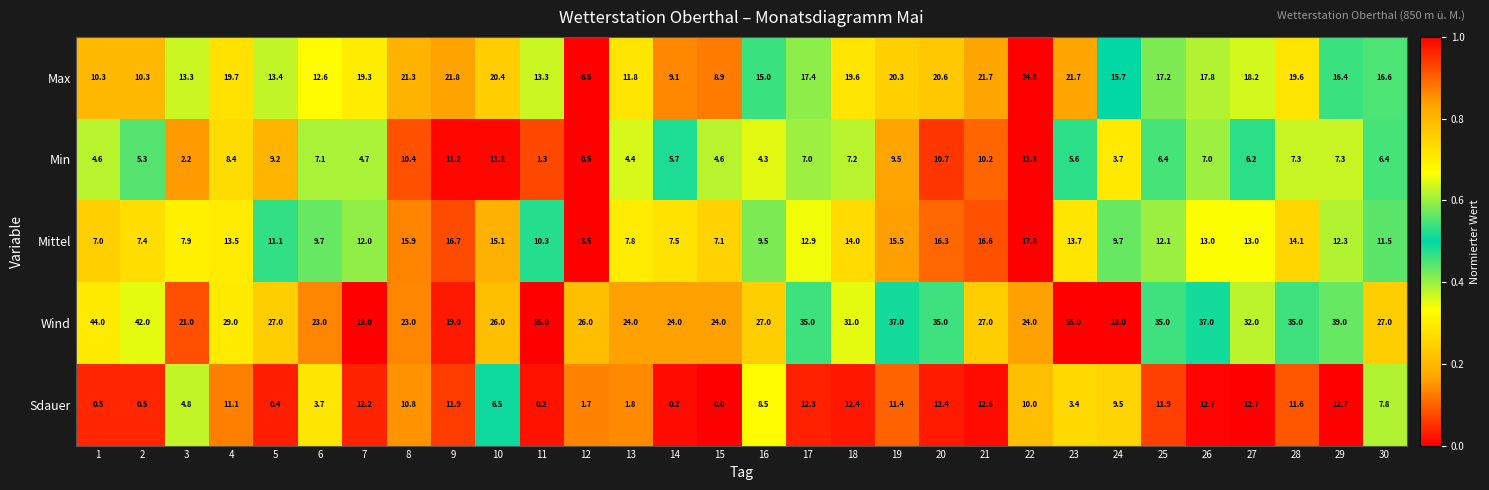

At which category is the sum across all series the highest?

23